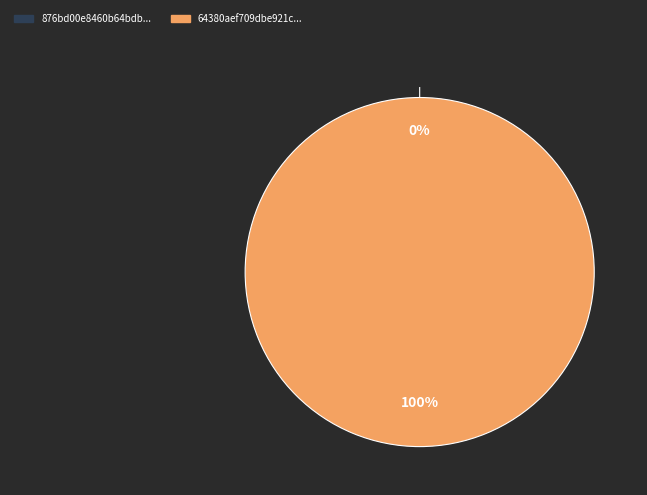

To the nearest percent, what is the average slice percentage?

50%